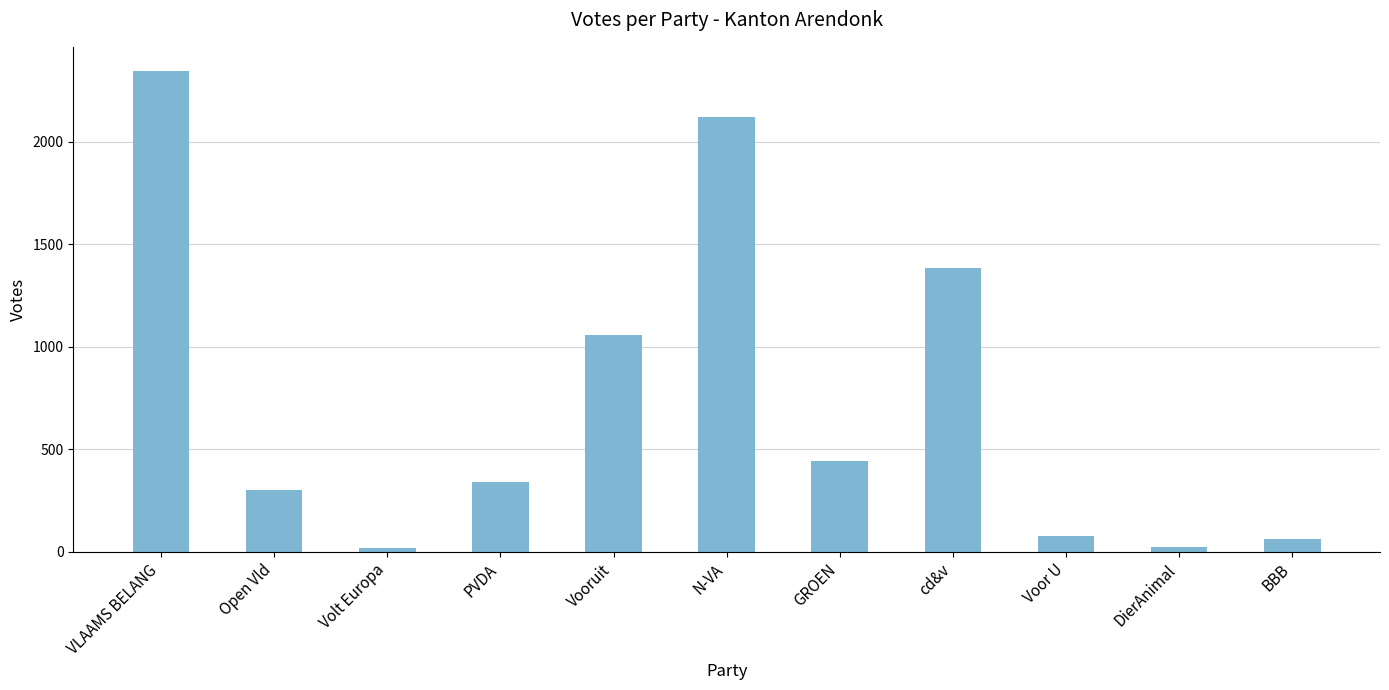

What is the average value?

744